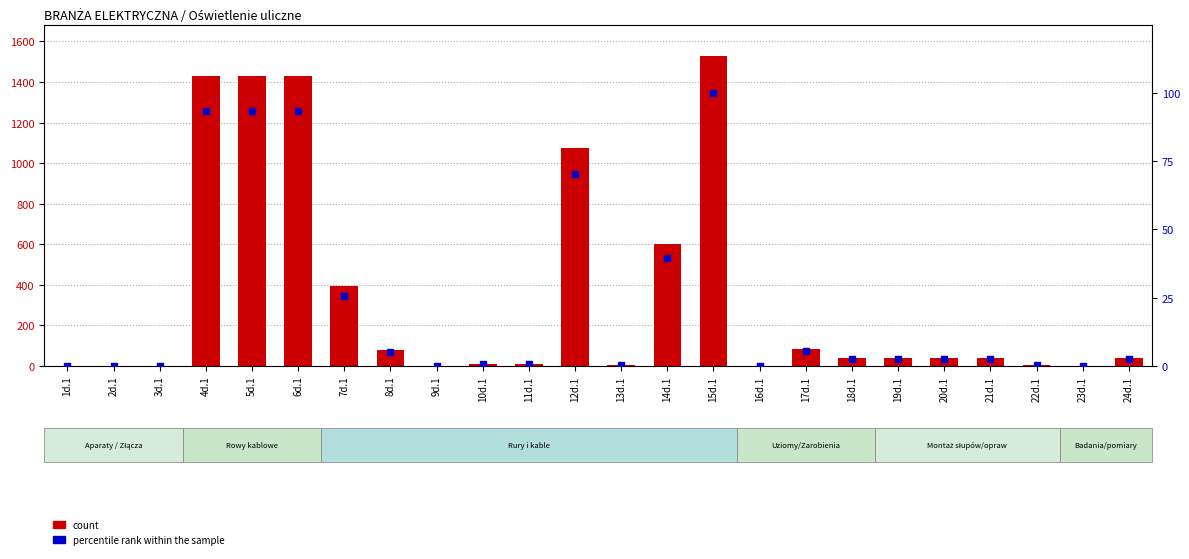

What are all the series names shown in the legend?

count, percentile rank within the sample